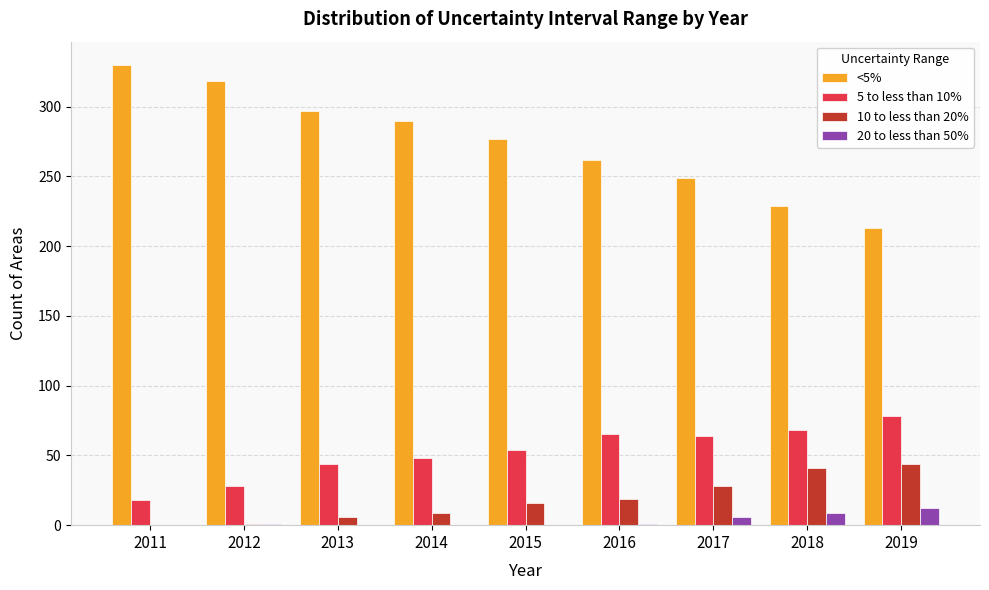

At which label is <5% closest to 271?

2015